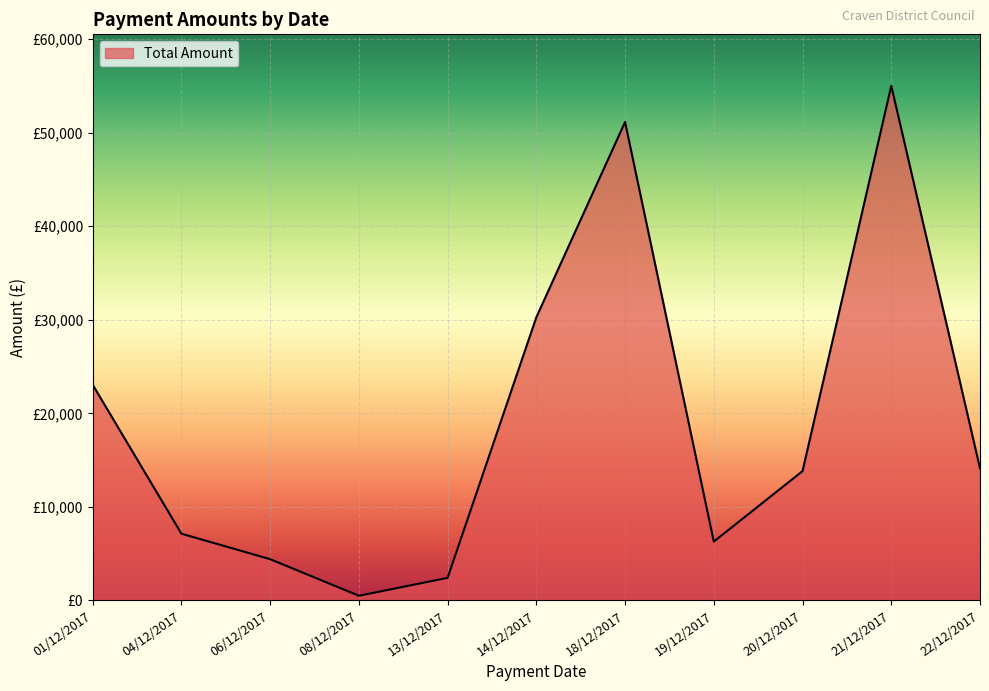

Is this an area chart (filled region under the line)?

Yes